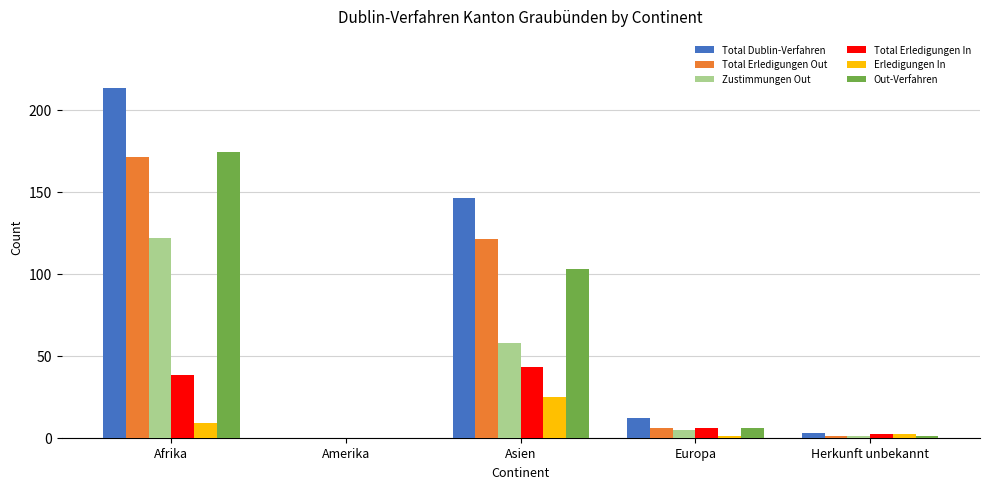

The value of Total Erledigungen Out at Afrika is 240. True or false?

False